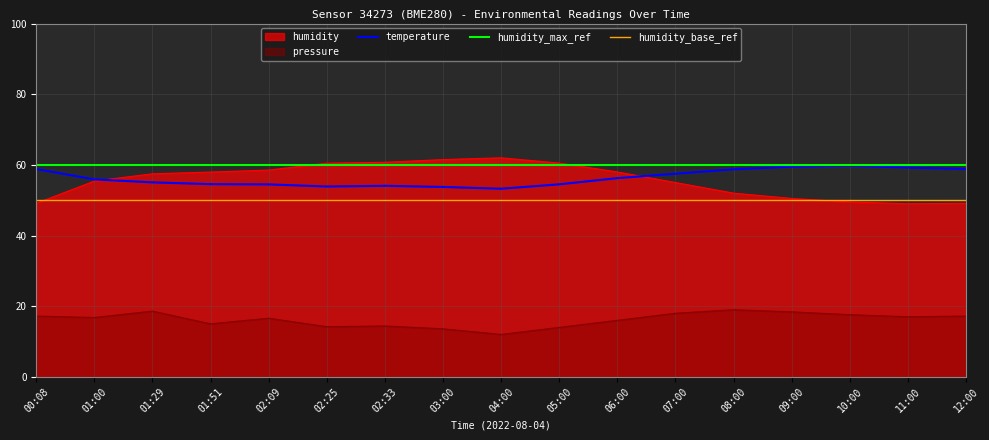

Reading left to right, extract all data points from this chart.

humidity: 00:08=49.1	01:00=55.4	01:29=57.5	01:51=58.0	02:09=58.5	02:25=60.5	02:33=60.7	03:00=61.5	04:00=62.0	05:00=60.5	06:00=58.0	07:00=55.0	08:00=52.0	09:00=50.5	10:00=49.5	11:00=49.0	12:00=49.1
temperature: 00:08=58.8	01:00=55.9	01:29=55.0	01:51=54.5	02:09=54.5	02:25=53.9	02:33=54.1	03:00=53.8	04:00=53.2	05:00=54.5	06:00=56.2	07:00=57.5	08:00=58.8	09:00=59.5	10:00=59.8	11:00=59.2	12:00=58.8
pressure_norm: 00:08=17.2	01:00=16.8	01:29=18.6	01:51=15.0	02:09=16.6	02:25=14.2	02:33=14.4	03:00=13.6	04:00=12.0	05:00=14.0	06:00=16.0	07:00=18.0	08:00=19.0	09:00=18.4	10:00=17.6	11:00=17.0	12:00=17.2